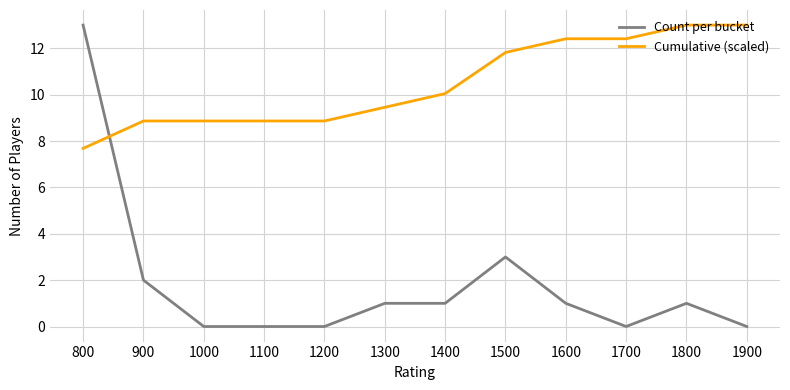

What is the total value across all series at 1100?

8.9